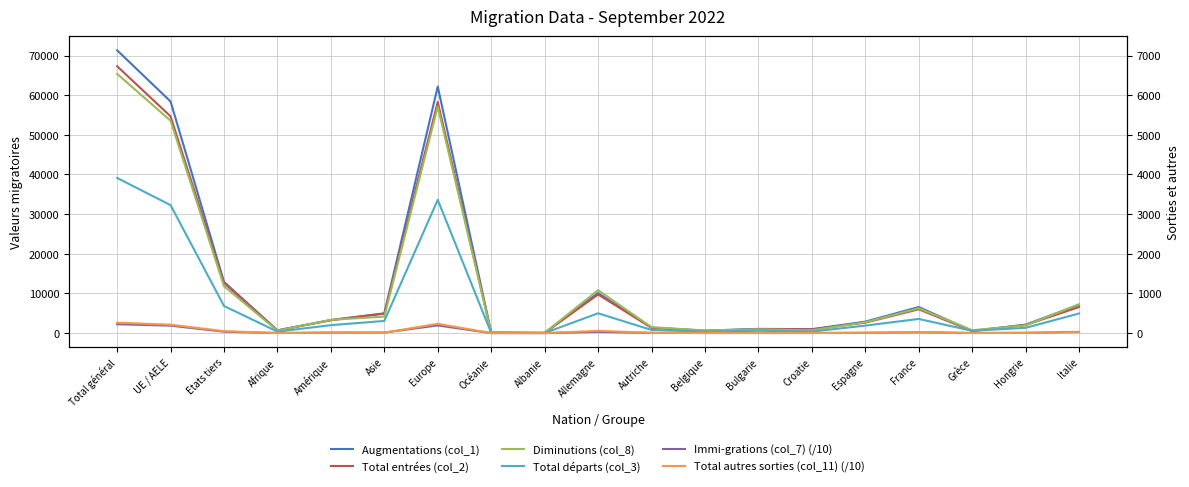

Between Etats tiers and Océanie, which series saw the biggest shift?

Augmentations (col_1)